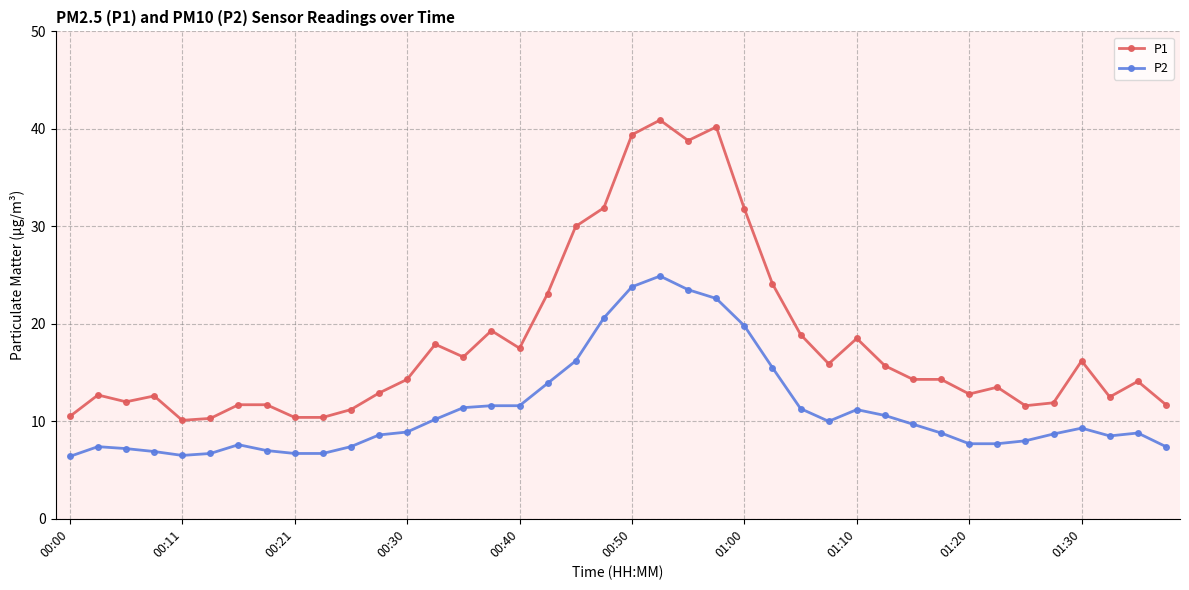

What is the difference between the maximum and second lowest values in the P1 series?

30.6